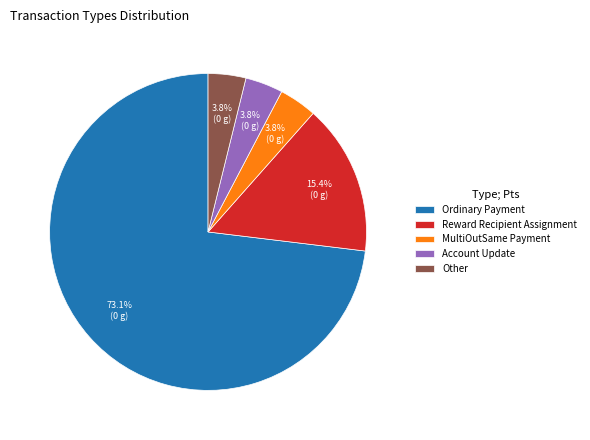

Which category has the biggest portion of the pie?

Ordinary Payment